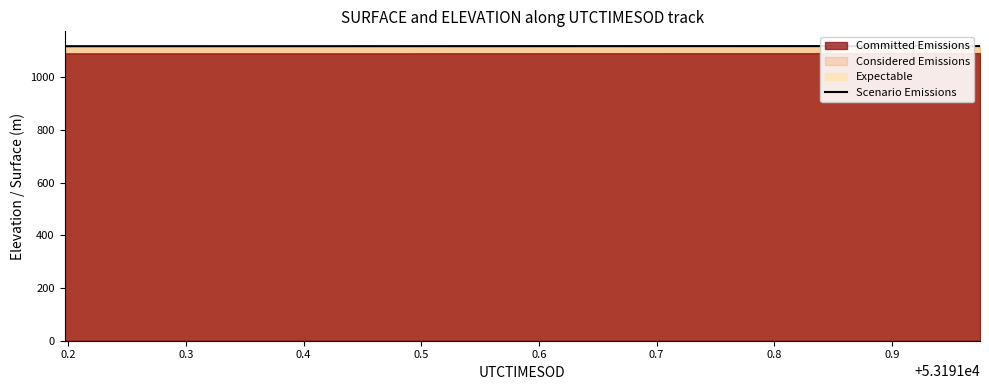

What is the minimum value for Scenario Emissions?

1117.6